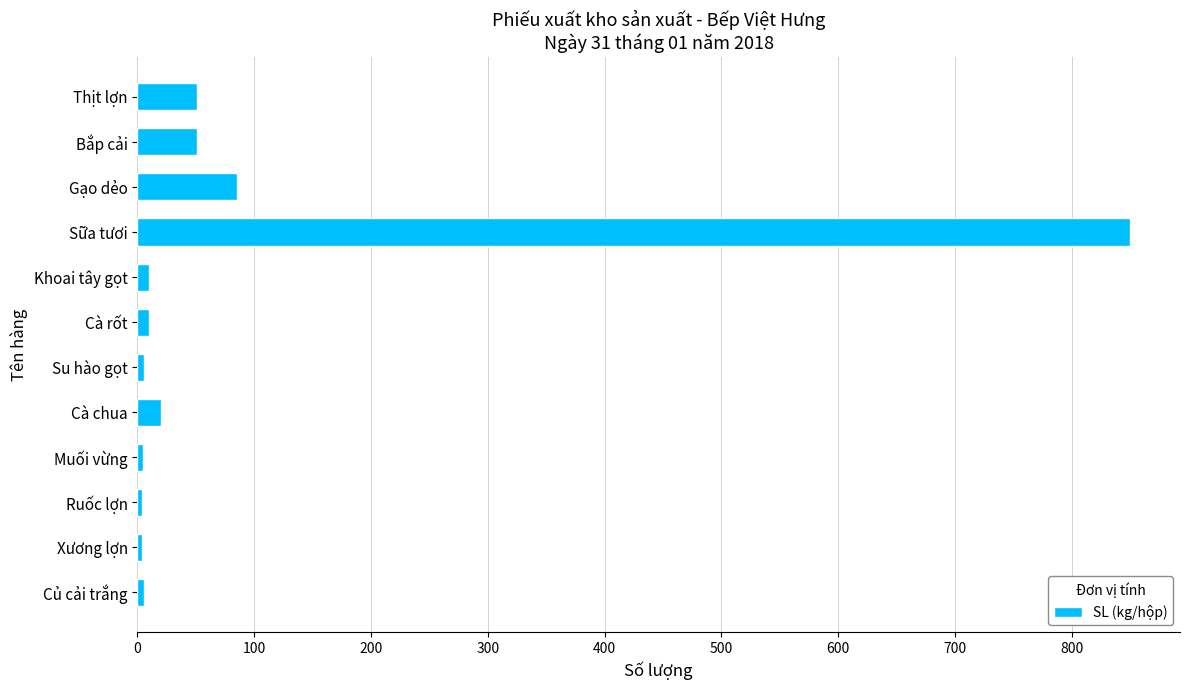

The chart shows a value of 1368 at Sữa tươi. True or false?

False